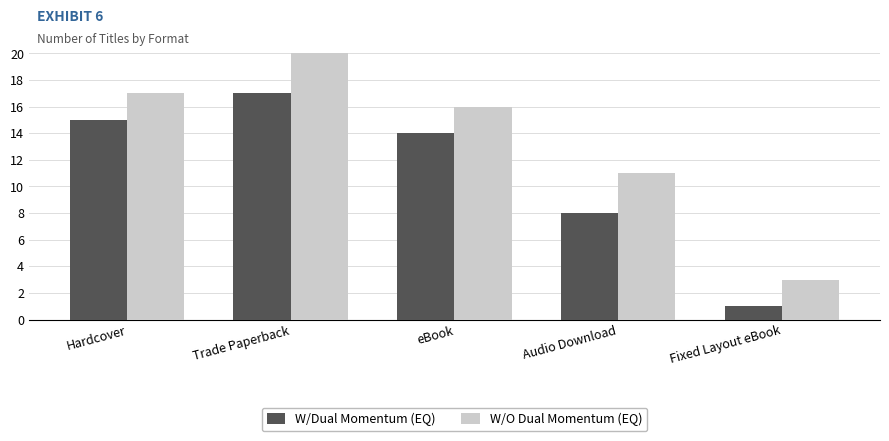

Count the number of data series in this chart.

2